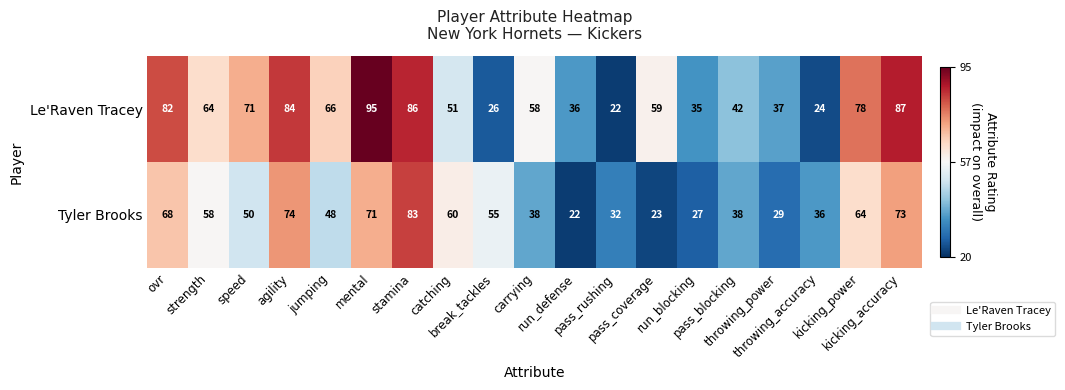

What is the maximum value for Tyler Brooks?

83